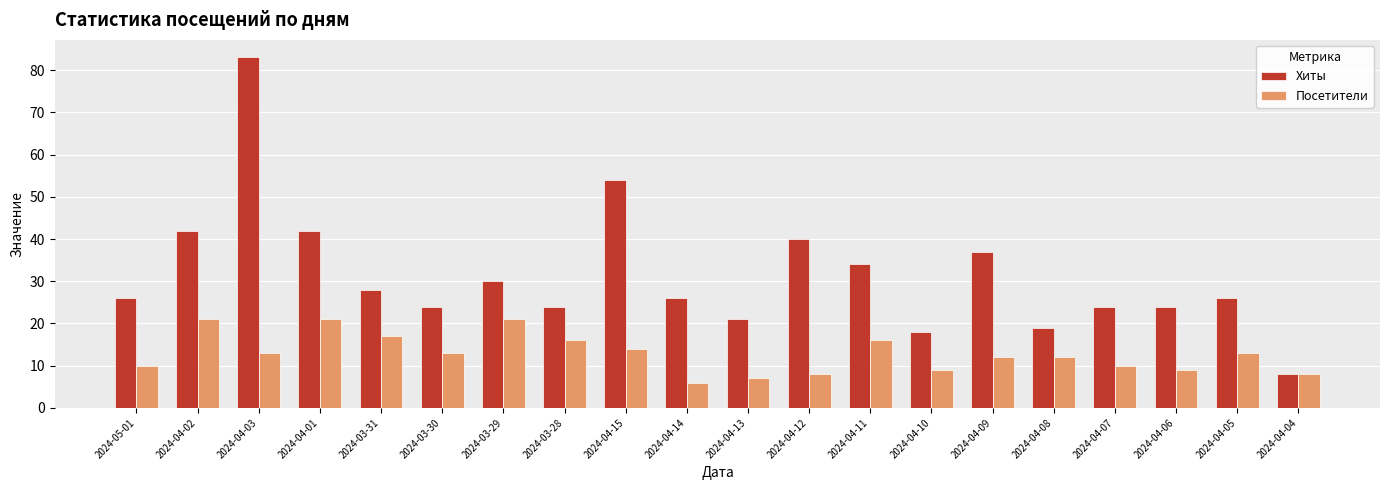

Which series has the largest range (max minus min)?

Хиты